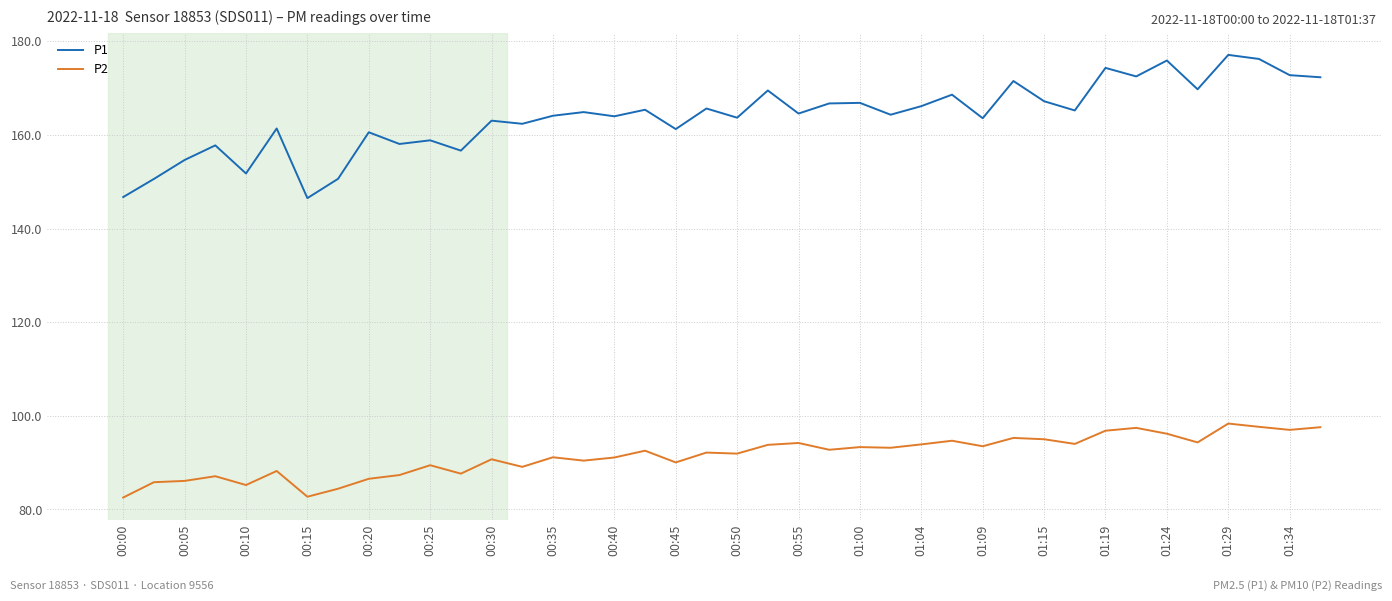

Rank the series by their maximum value, from highest to lowest.

P1, P2